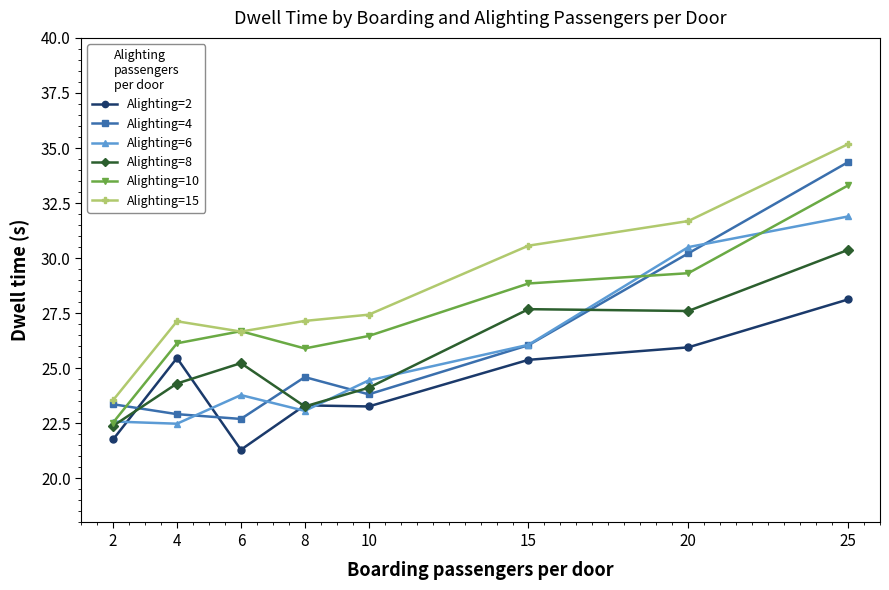

Which label corresponds to the largest value in the chart?

25